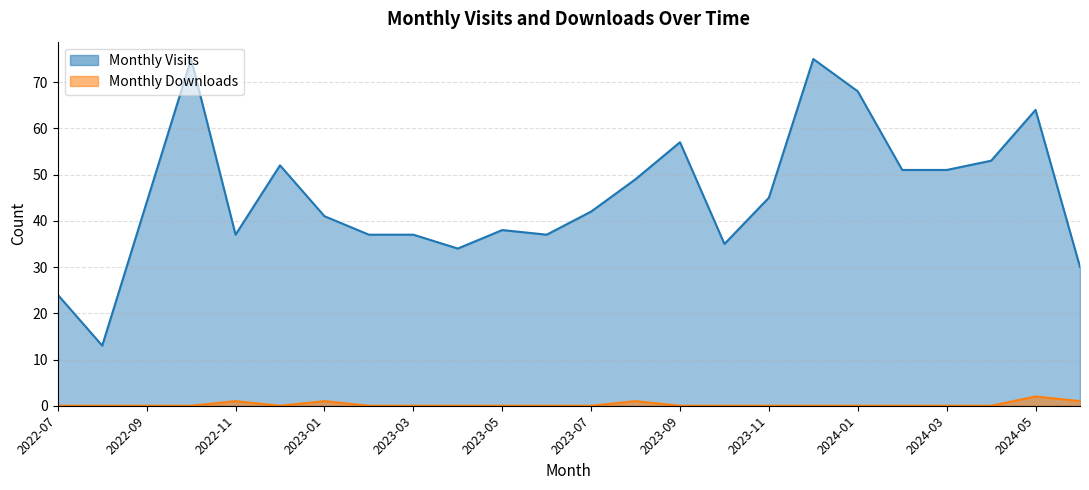

Which series has the largest range (max minus min)?

Monthly Visits